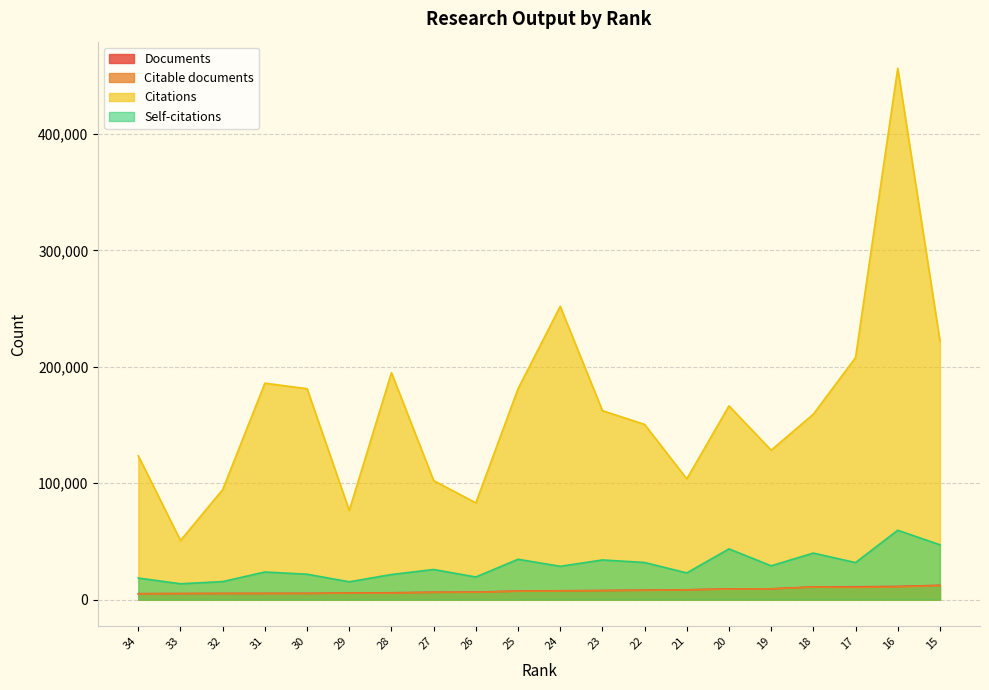

What is the lowest value of the Citations series?

50844